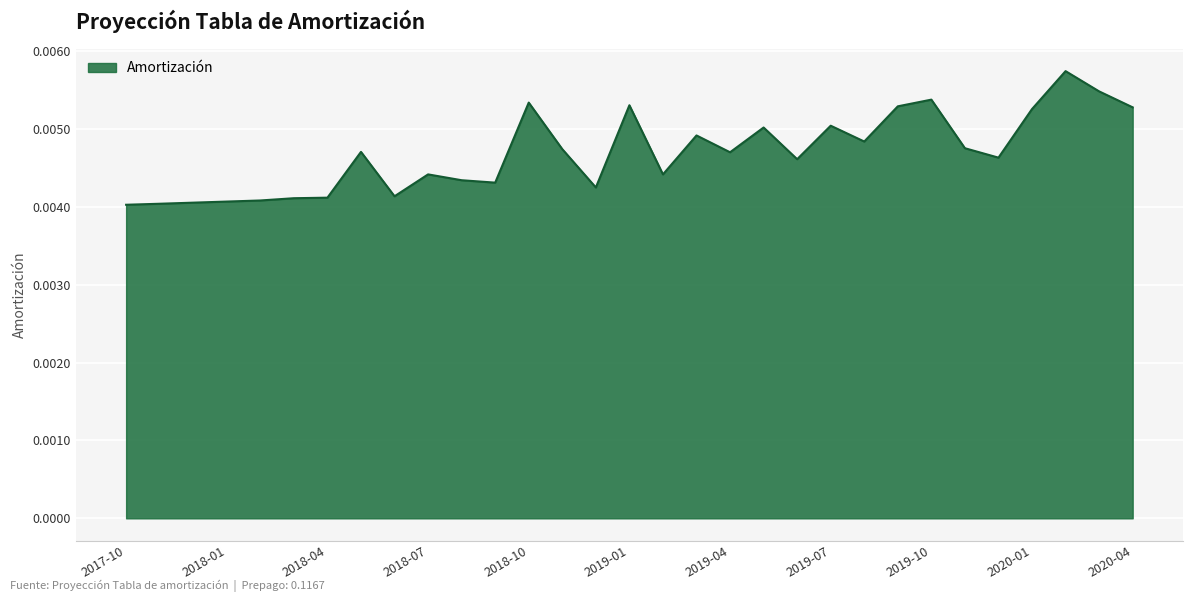

Is this an area chart (filled region under the line)?

Yes